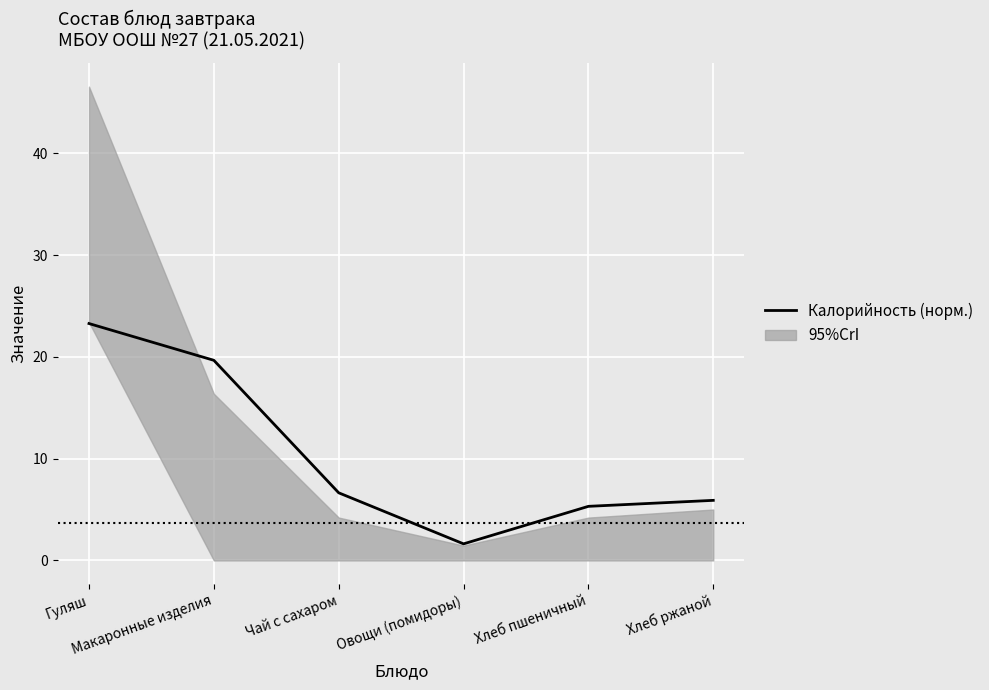

How many values are below 6?

3